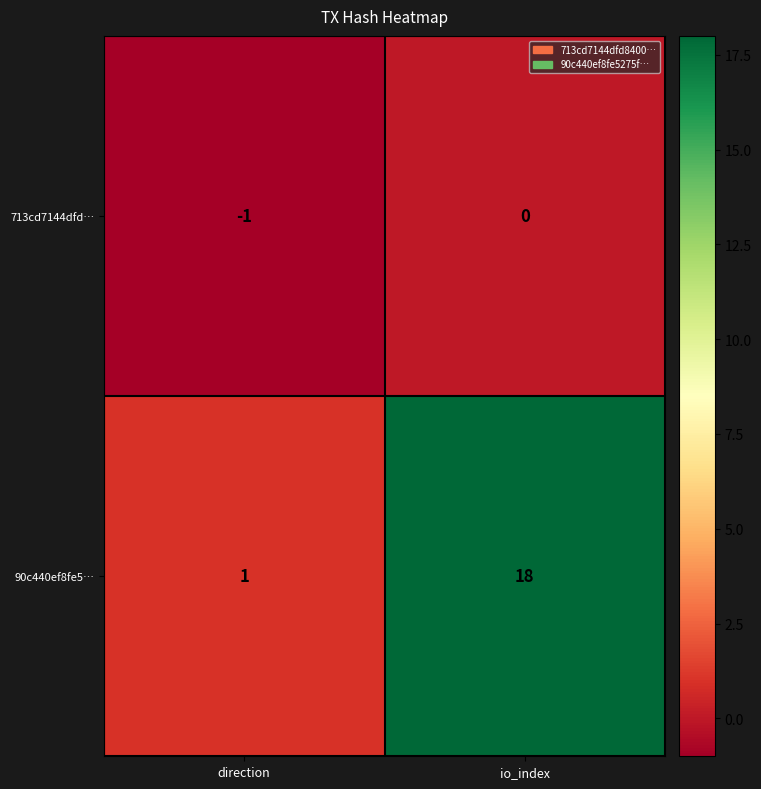

Which series has the largest range (max minus min)?

90c440ef8fe5…